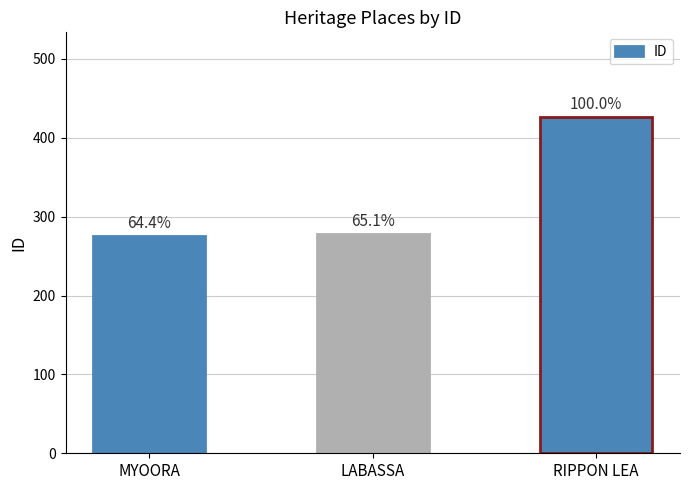

Does the chart contain any negative values?

No